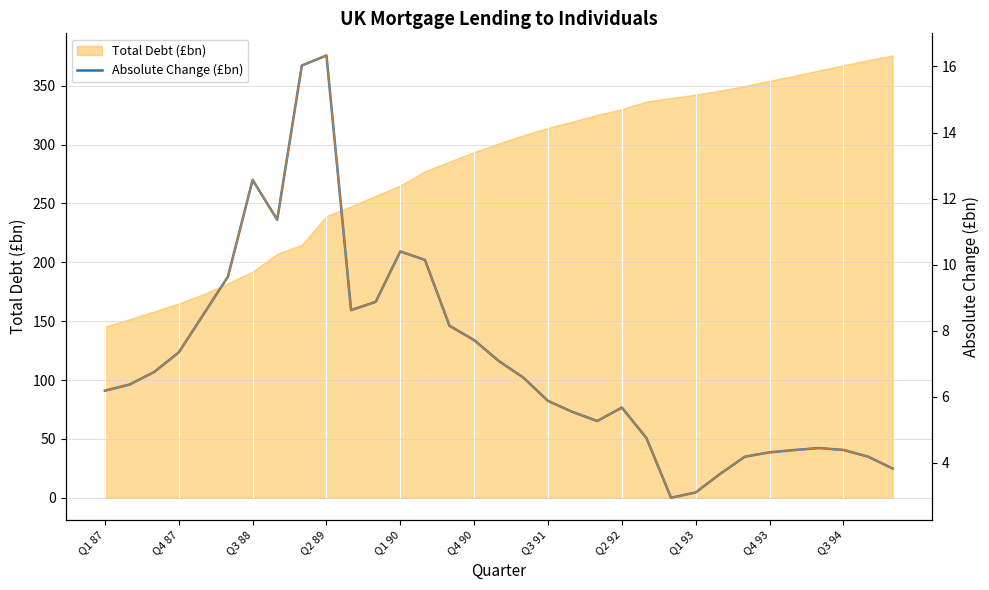

What is the value of the 23rd point from the left?

4.7